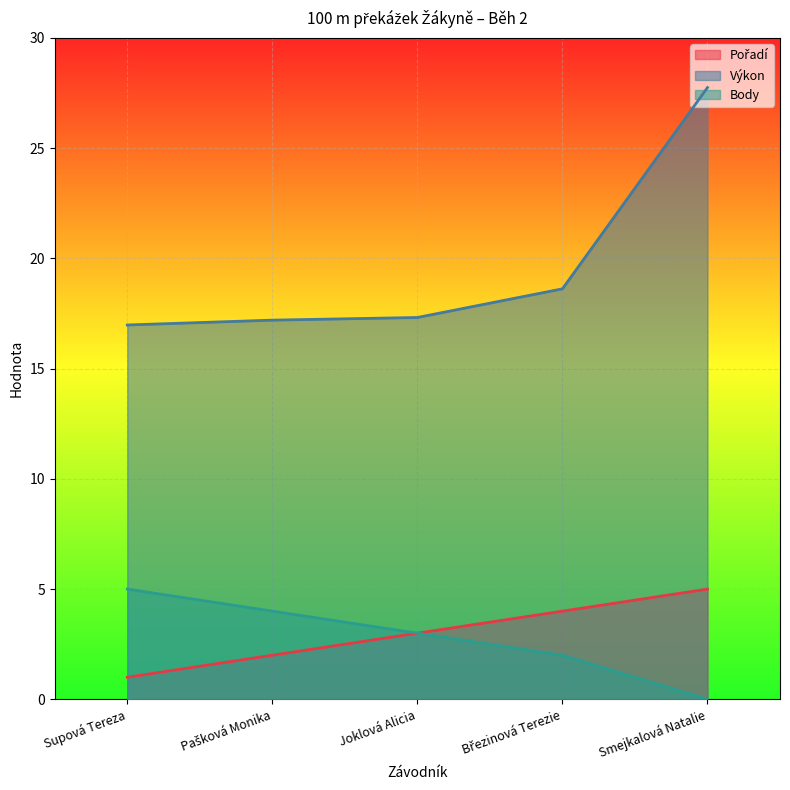

True or false: Pořadí and Body intersect in this chart.

False